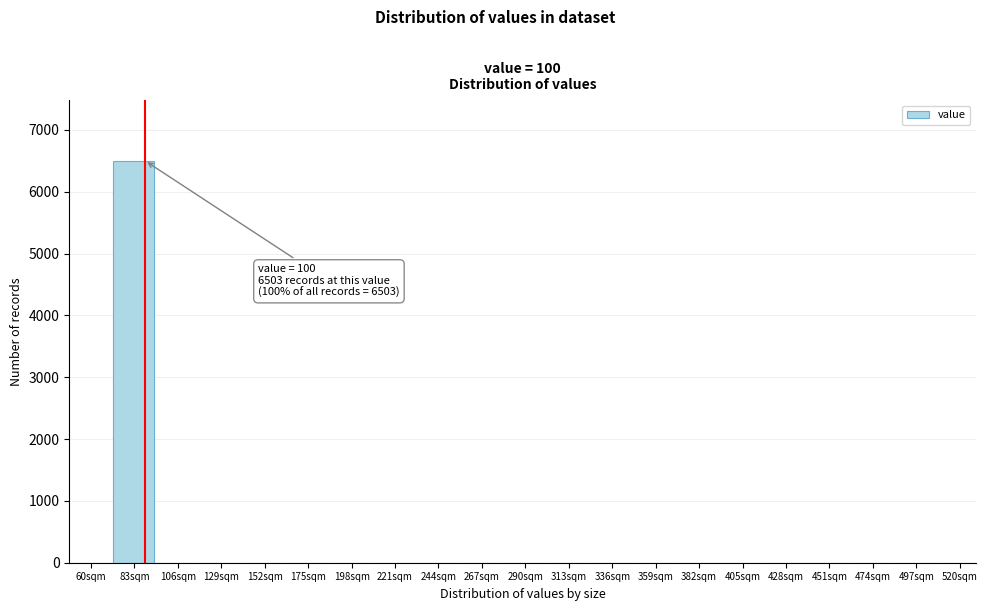

Reading left to right, list all the values displayed in this chart.

60sqm=0	83sqm=6503	106sqm=0	129sqm=0	152sqm=0	175sqm=0	198sqm=0	221sqm=0	244sqm=0	267sqm=0	290sqm=0	313sqm=0	336sqm=0	359sqm=0	382sqm=0	405sqm=0	428sqm=0	451sqm=0	474sqm=0	497sqm=0	520sqm=0